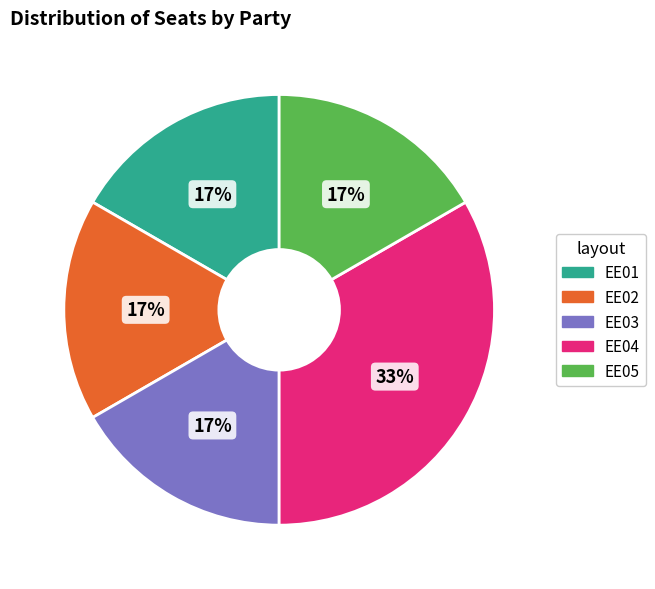

The EE01 slice represents 3% of the pie. True or false?

False